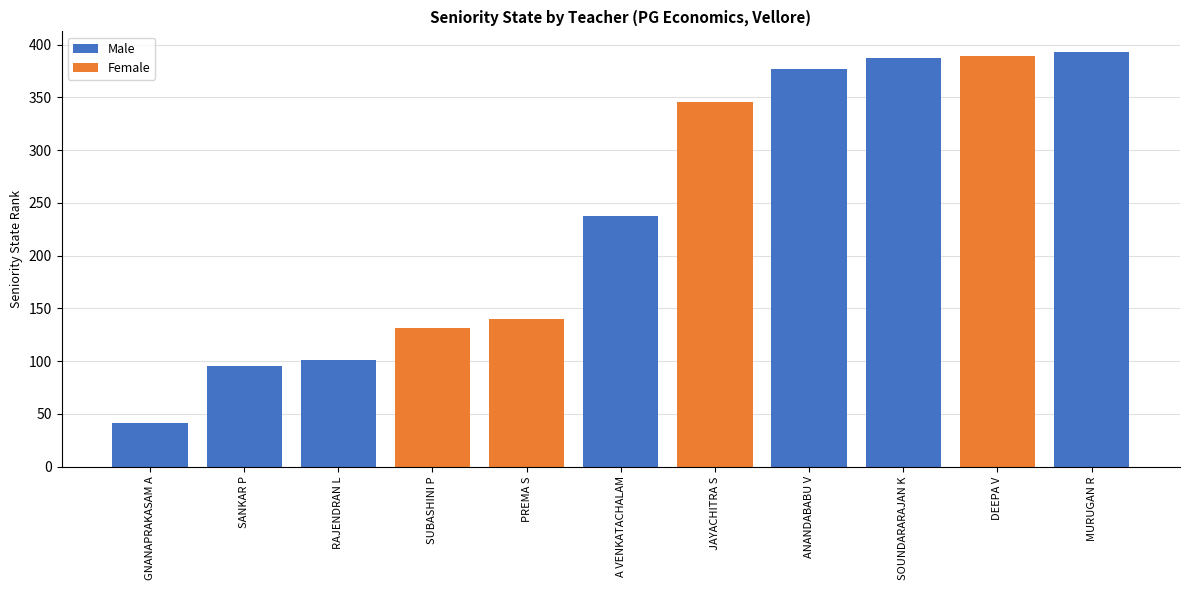

How many values in the Female series are below 346?

2